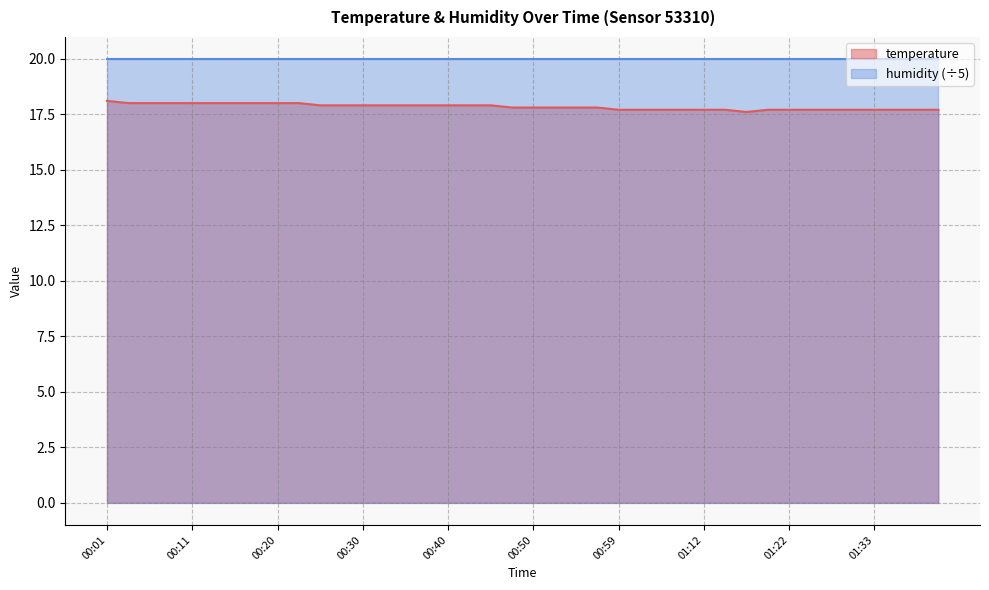

Read the value at 01:12.

17.7